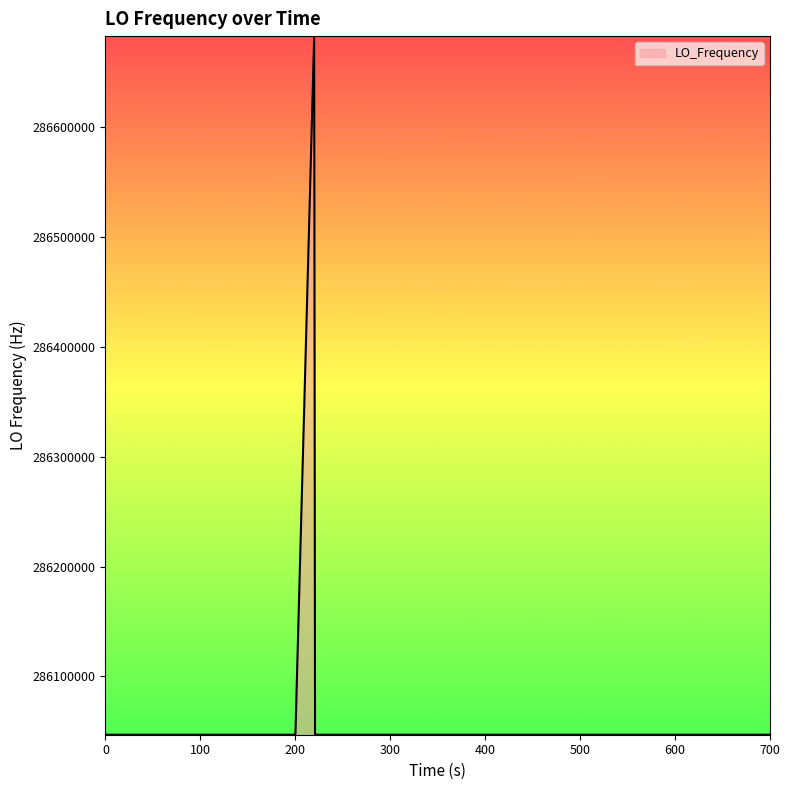

What is the minimum value shown in the chart?

286046994.9